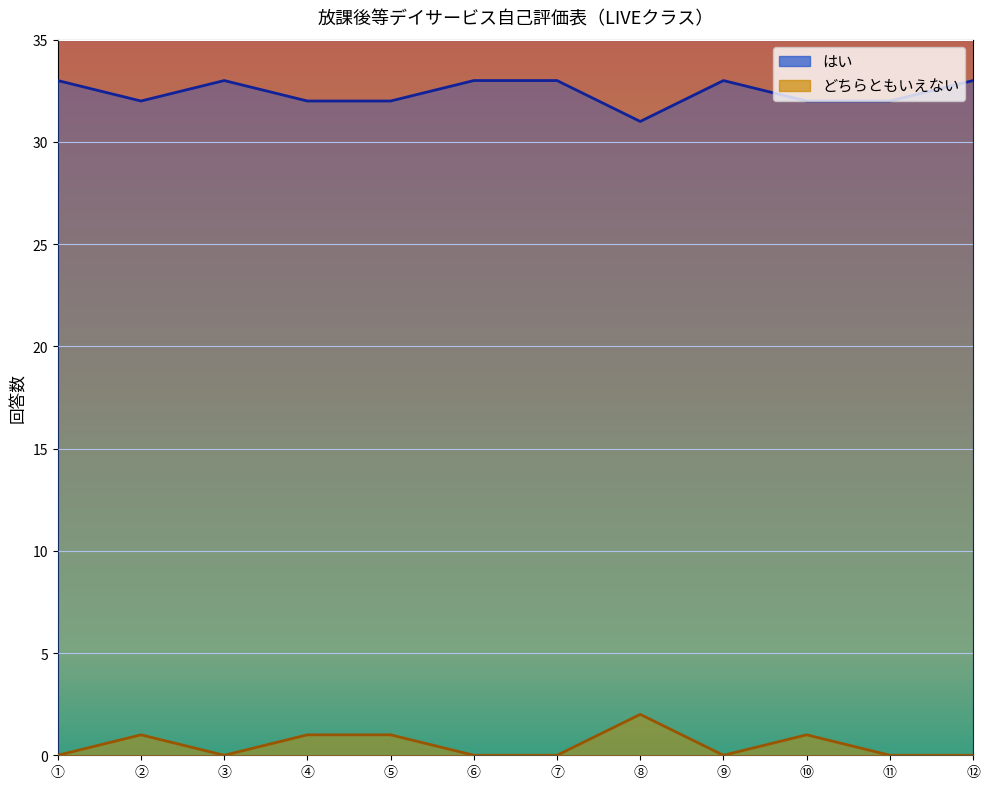

The どちらともいえない series shows 0 at ⑪. True or false?

True